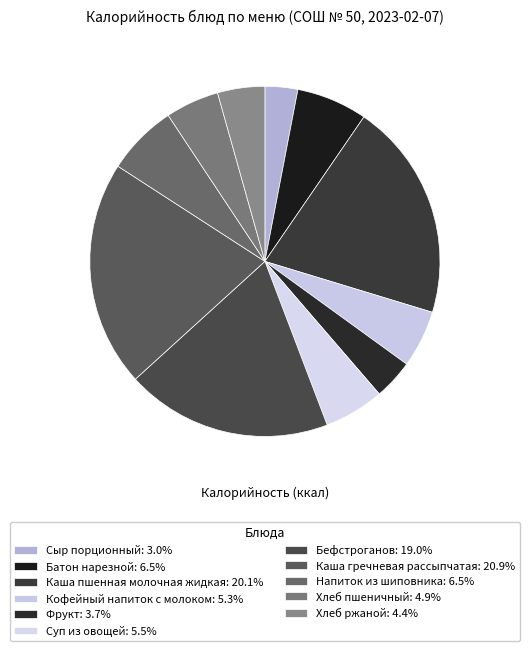

Count the number of slices in the pie.

11